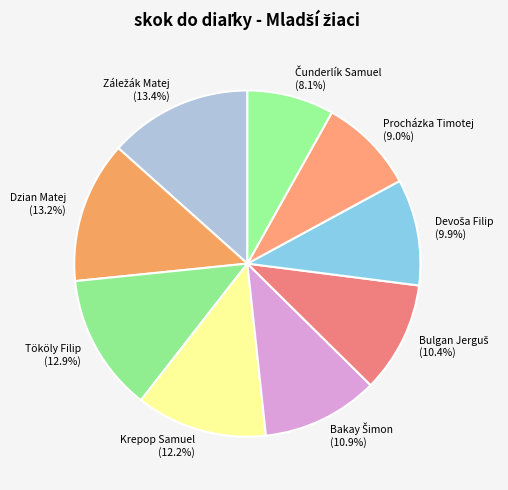

Is there a majority slice in this chart?

No